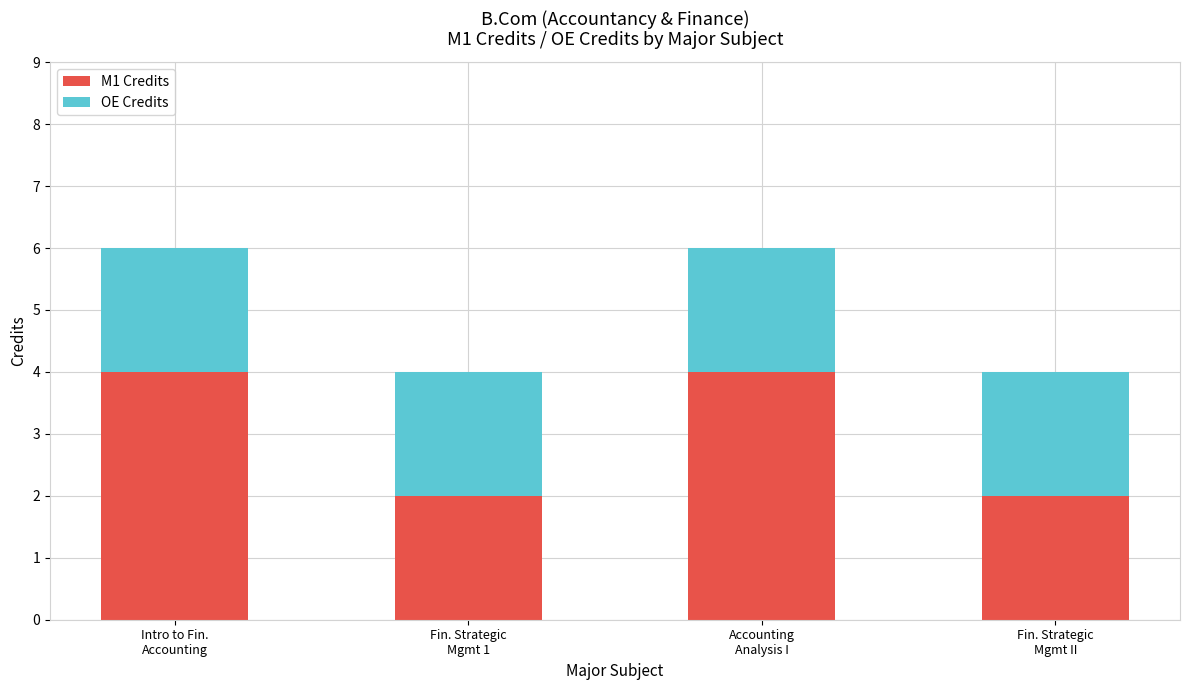

Reading right to left, what are the values for M1 Credits?

2	4	2	4